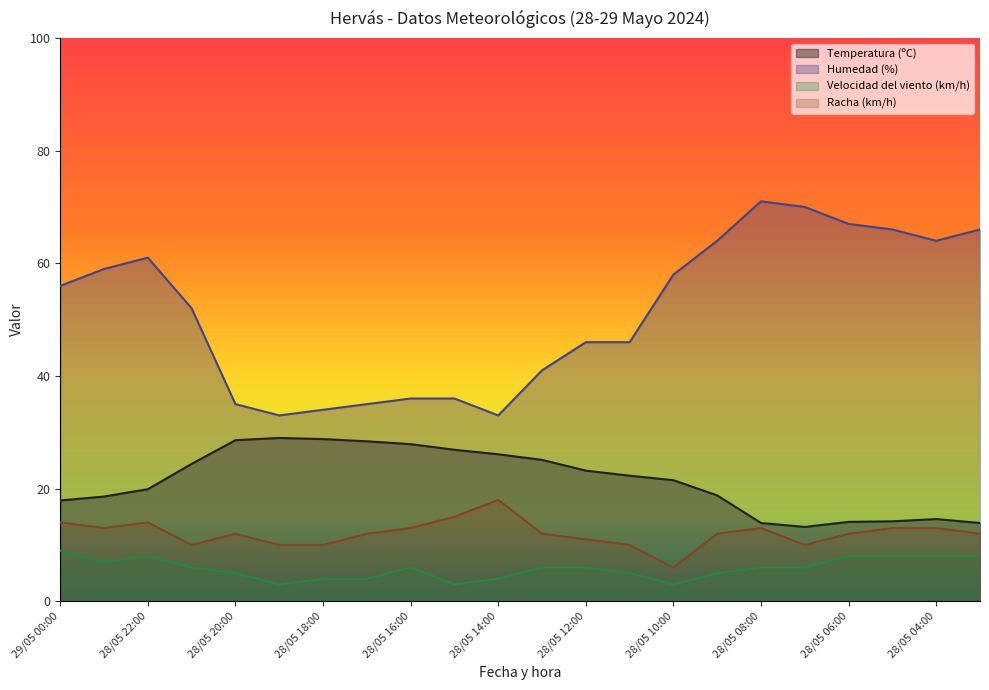

What is the average value of the Humedad (%) series?

51.3